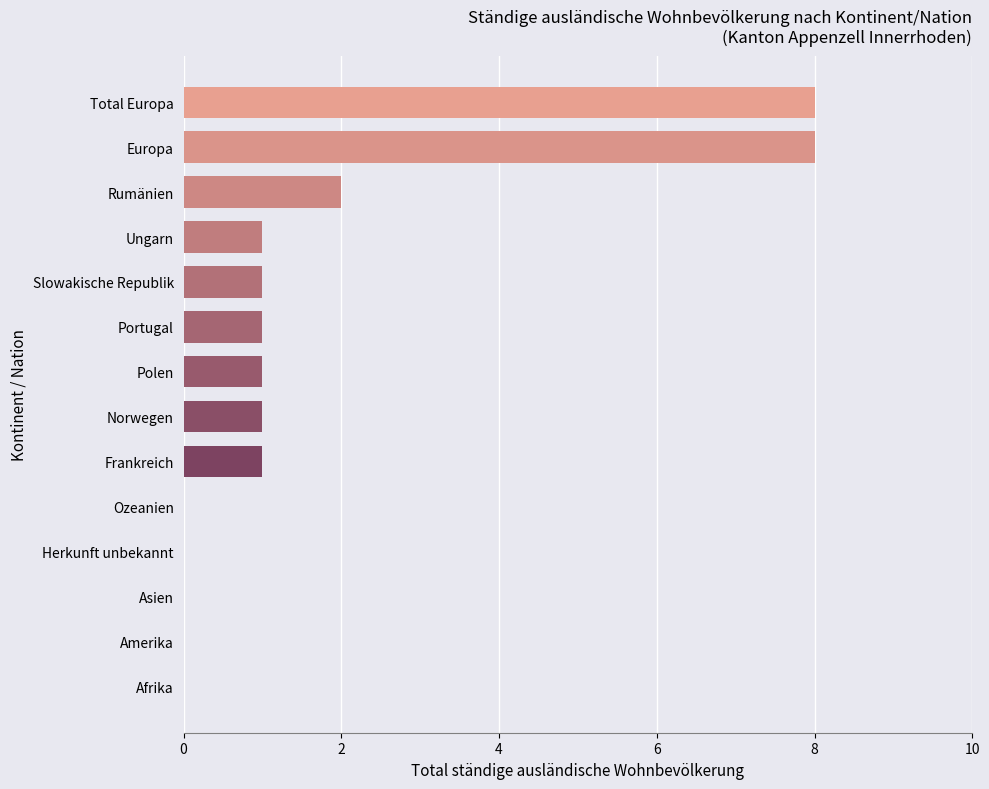

The value at Norwegen is 2. True or false?

False